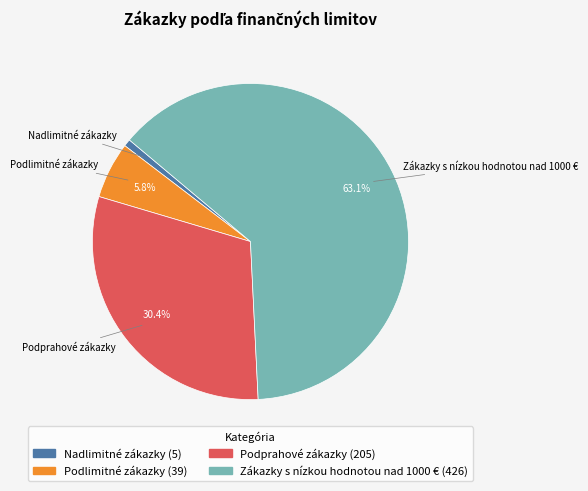

To the nearest percent, what is the average slice percentage?

25%